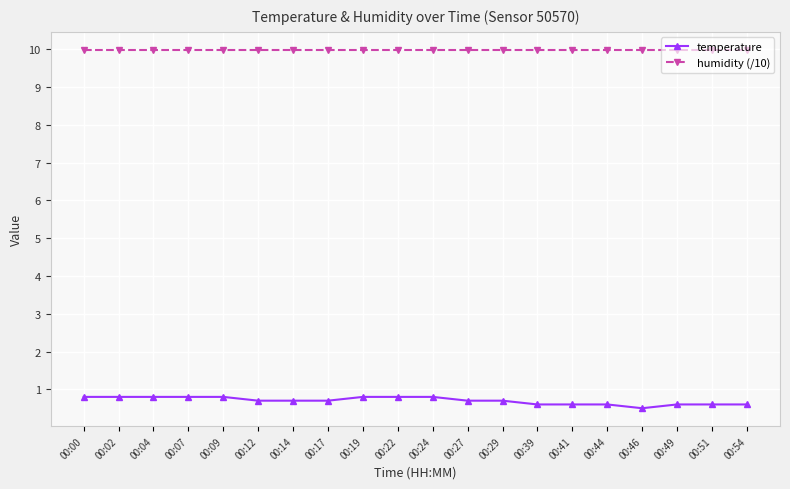

How many distinct data groups are displayed?

2